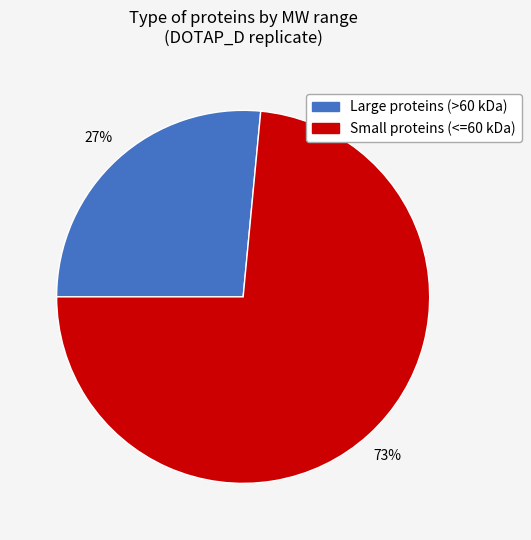

Is there any slice that represents more than half of the pie?

Yes